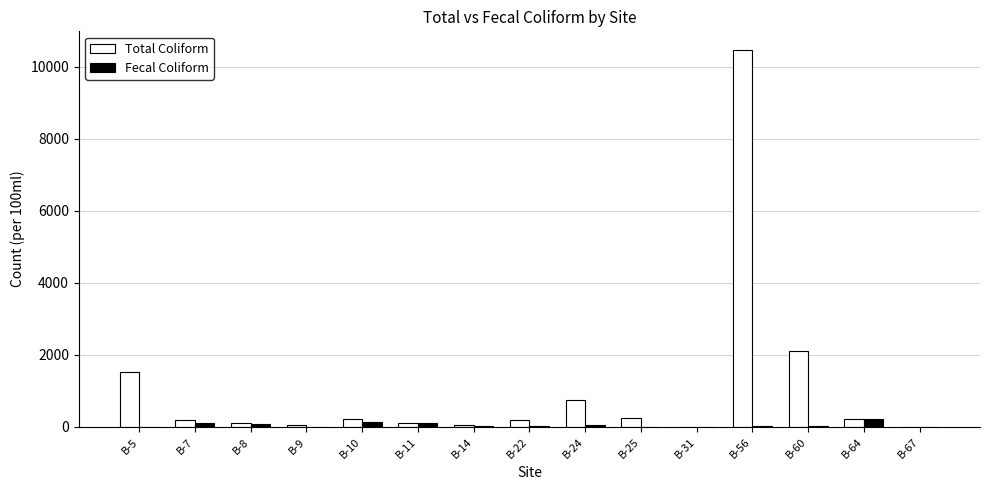

Count the number of data series in this chart.

2